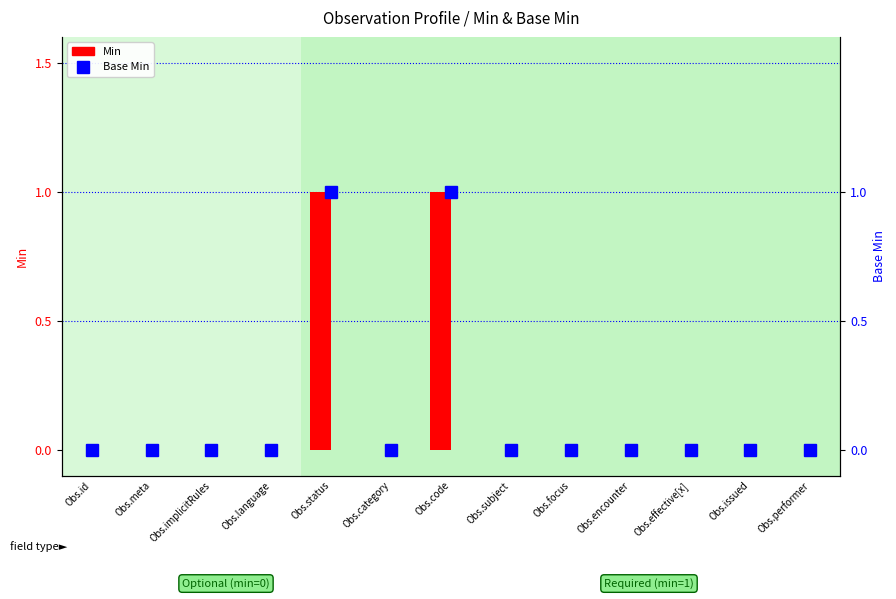

Does the chart contain any negative values?

No